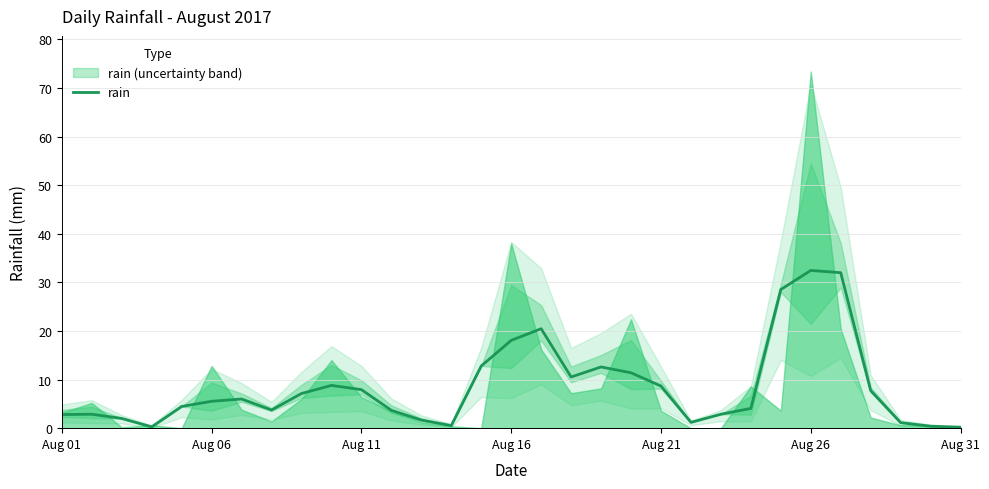

True or false: the data has more than 2 interior local peaks.

True